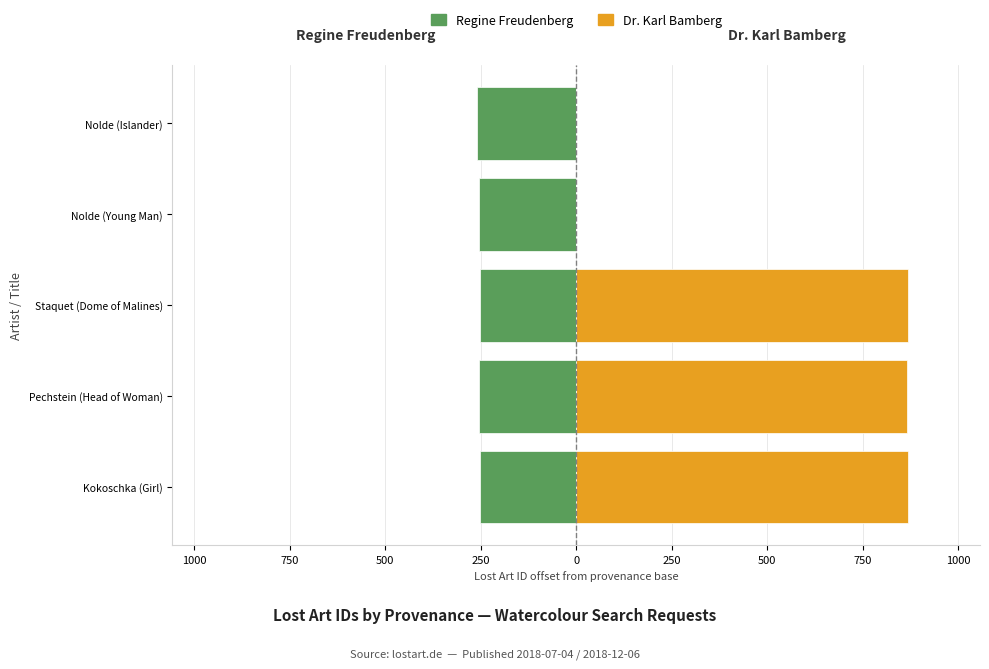

How many groups of bars are there?

5